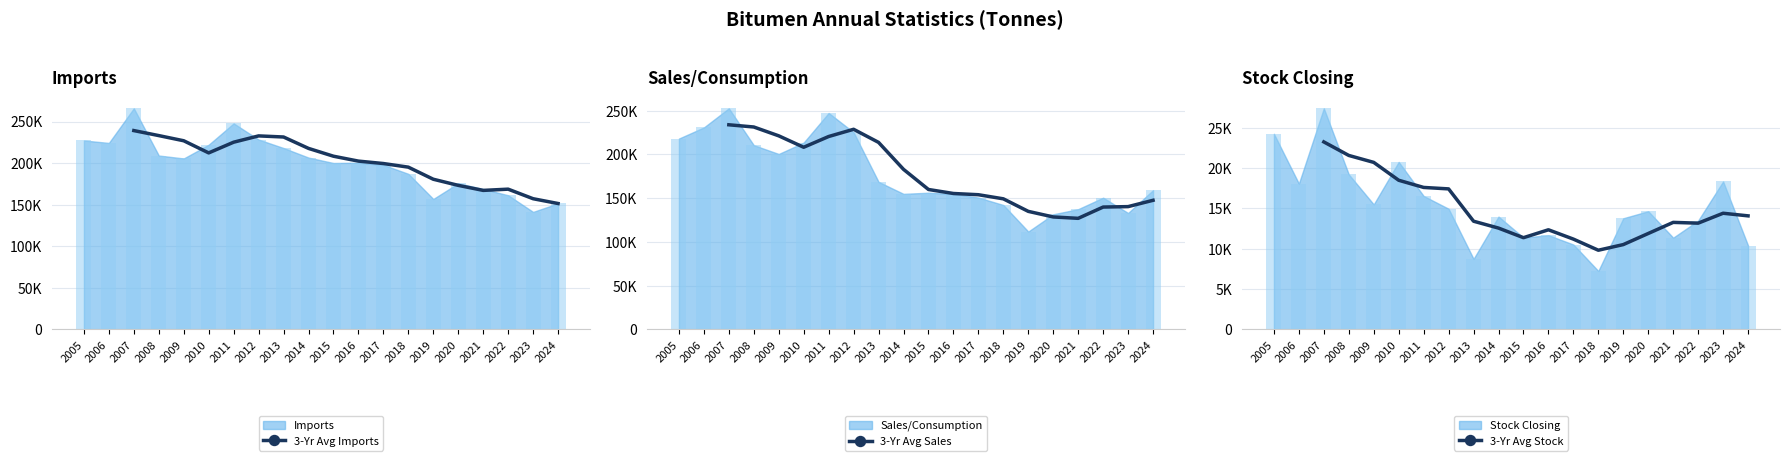

Are the bars horizontal?

No